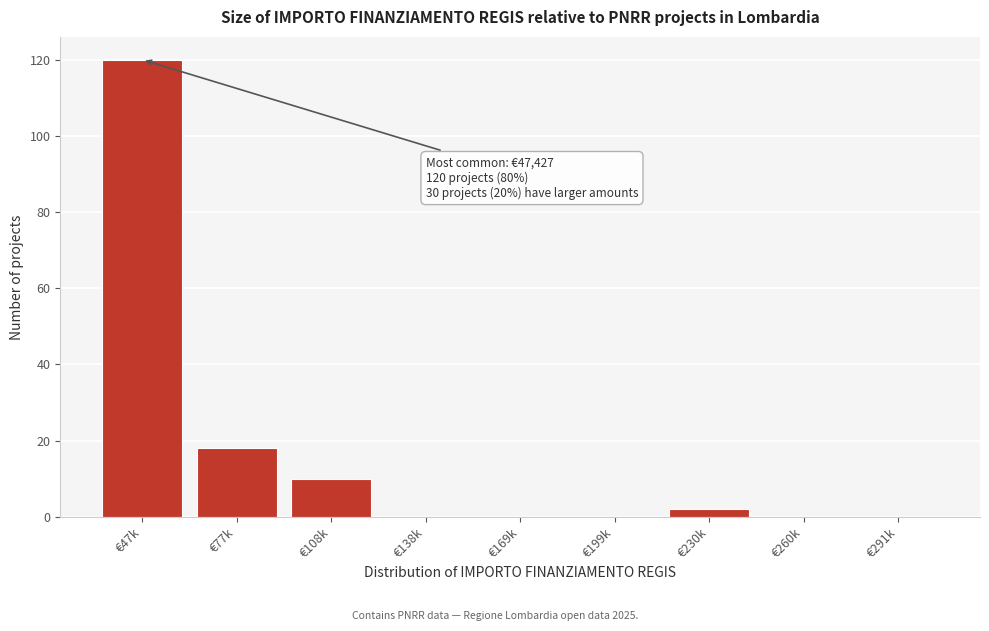

Reading left to right, list all the values displayed in this chart.

€47k=120	€77k=18	€108k=10	€138k=0	€169k=0	€199k=0	€230k=2	€260k=0	€291k=0